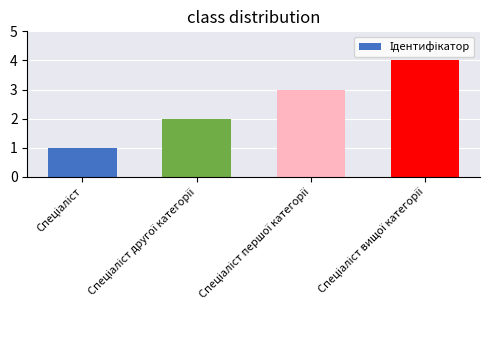

Are the bars grouped side by side (vs. stacked)?

No